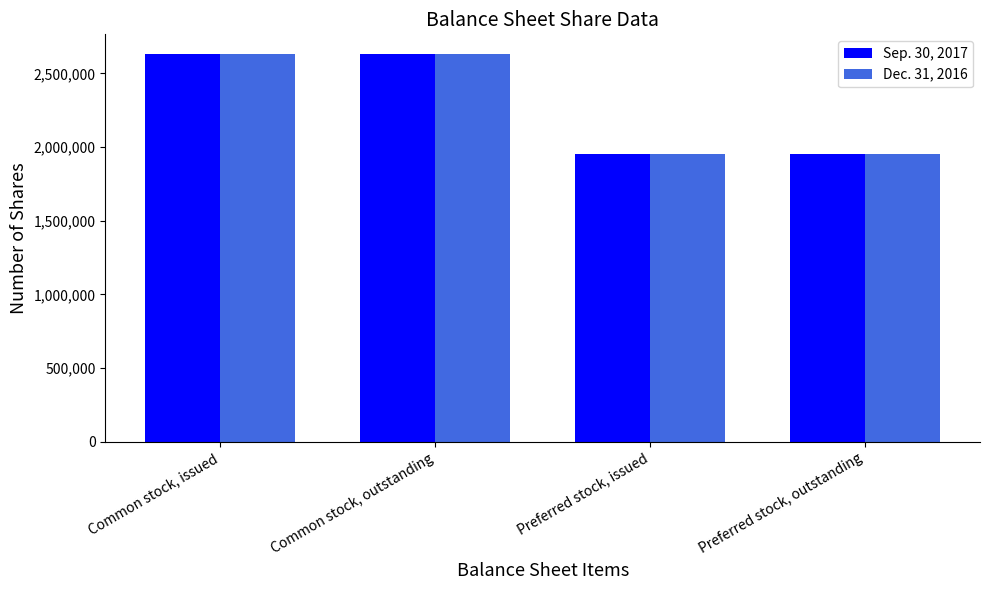

What is the highest value of the Sep. 30, 2017 series?

2632710